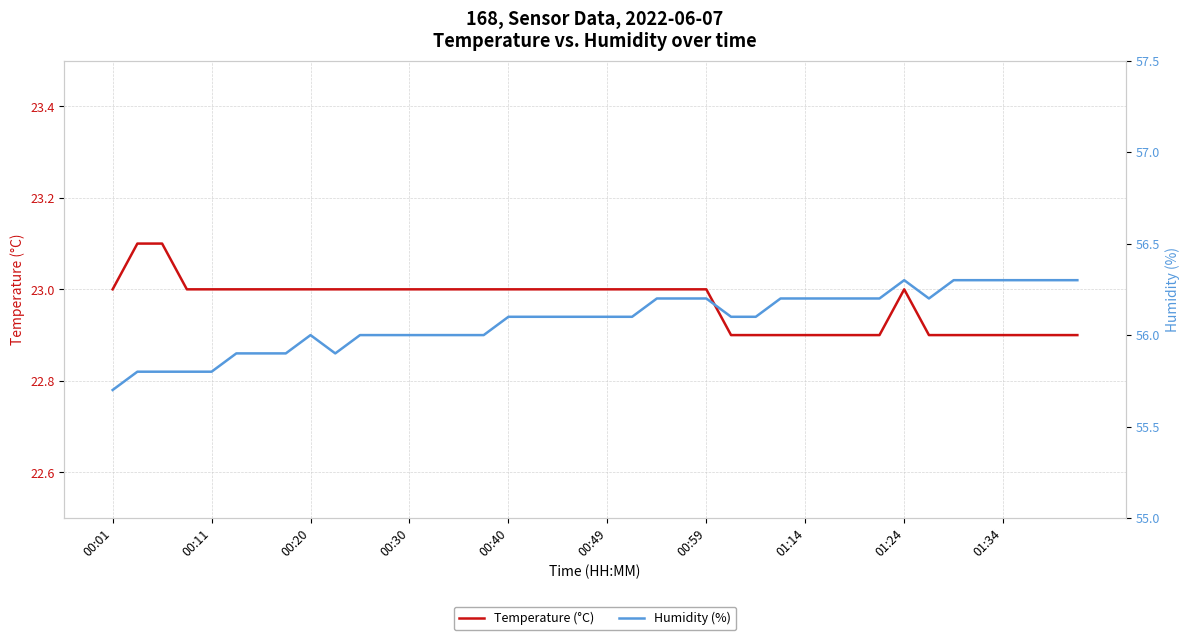

What is the difference between the second highest and minimum values in the Temperature (°C) series?

0.2